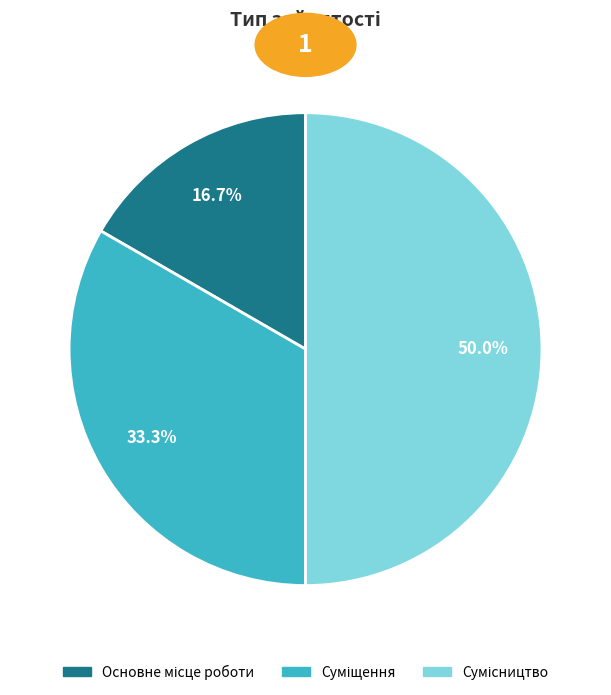

To the nearest percent, what is the difference between the largest and smallest slice percentages?

33%